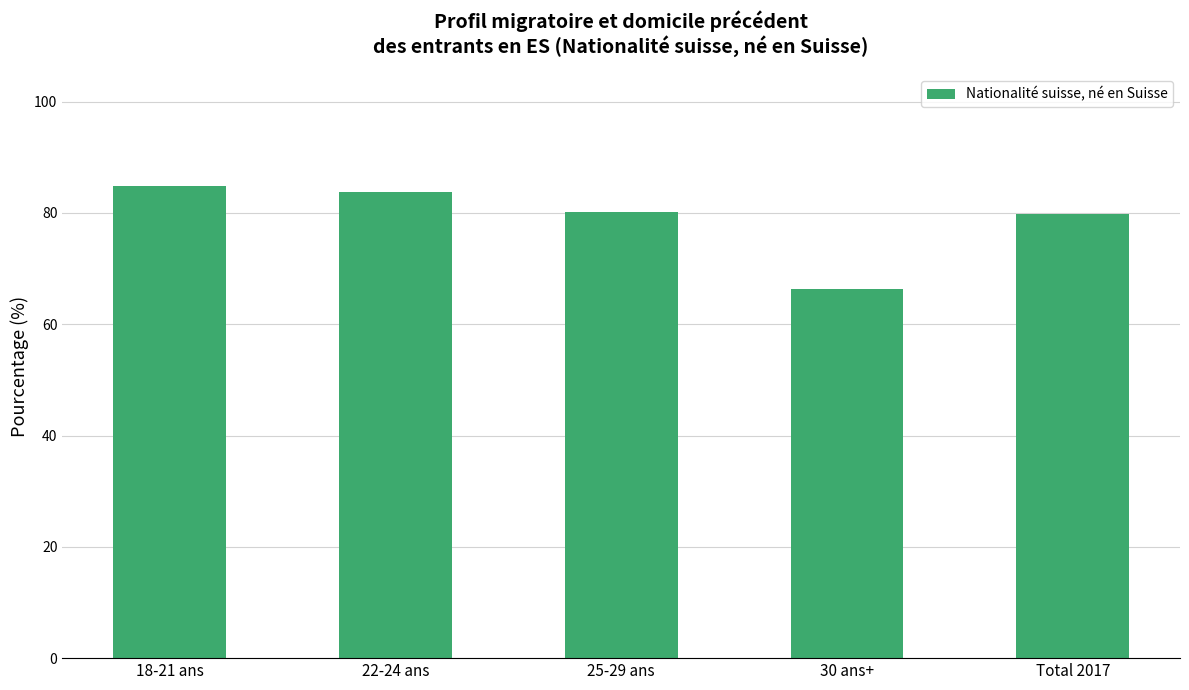

True or false: the data shows 23.2 at Total 2017.

False